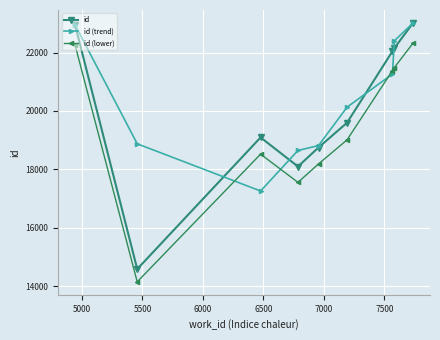

How many data points in id (lower) are less than 19008?

4